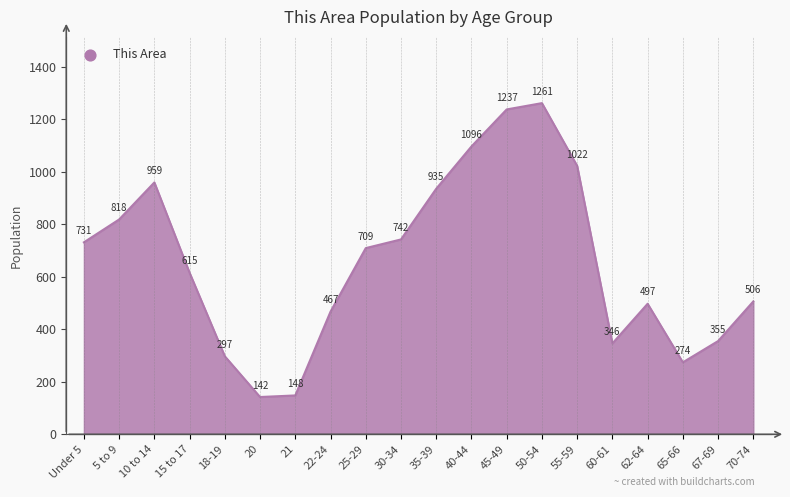

What is the change in value from 10 to 14 to 30-34?

-217